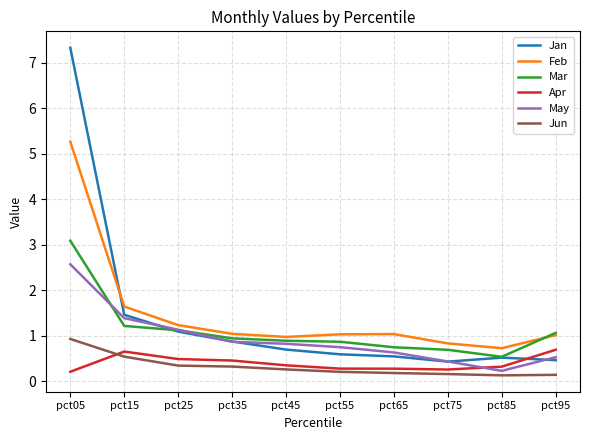

Where is Jan nearest to the value 3?

pct15